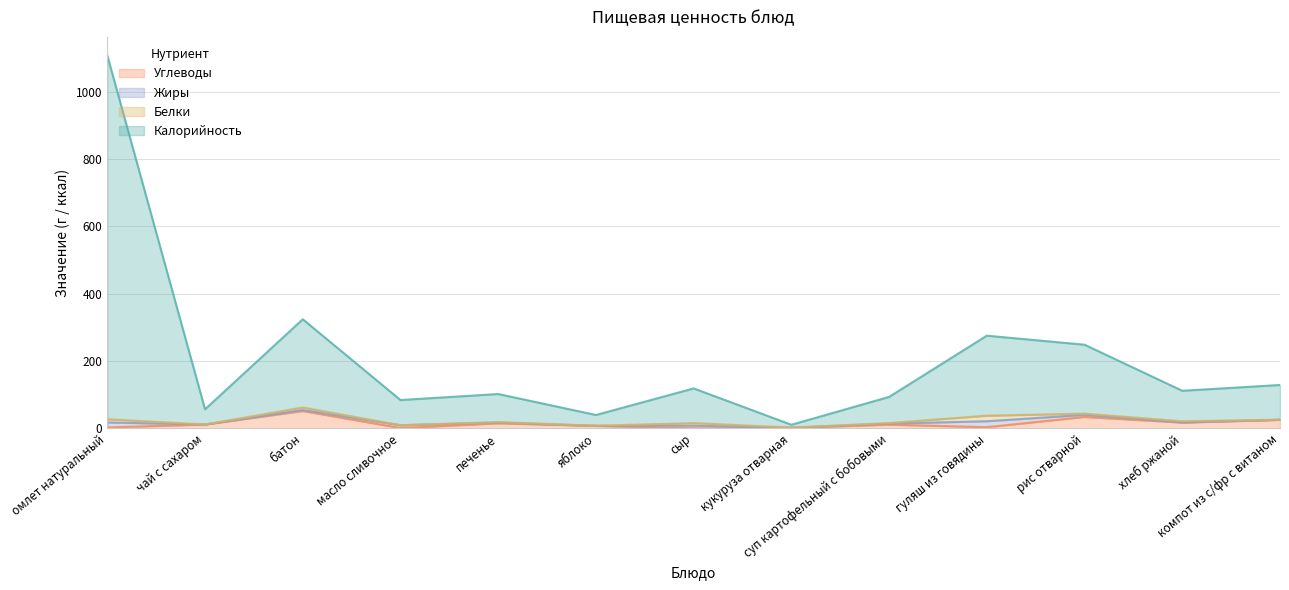

List the labels in order of Калорийность value, smallest first.

кукуруза отварная, яблоко, чай с сахаром, масло сливочное, суп картофельный с бобовыми, печенье, хлеб ржаной, сыр, компот из с/фр с витаном, рис отварной, гуляш из говядины, батон, омлет натуральный